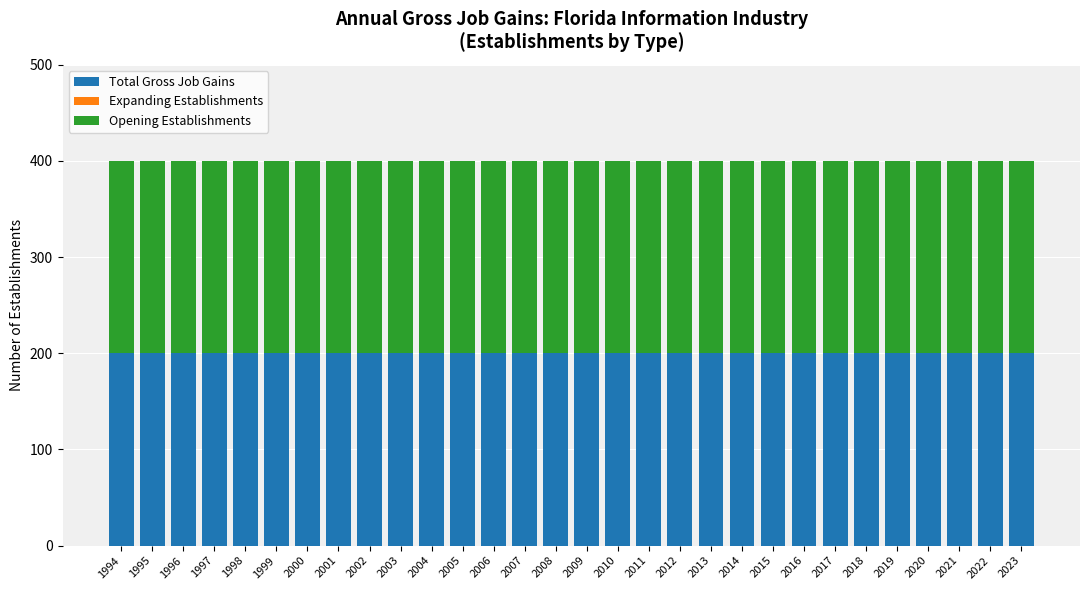

At 2017, list the series in order from smallest to largest.

Expanding Establishments, Total Gross Job Gains, Opening Establishments